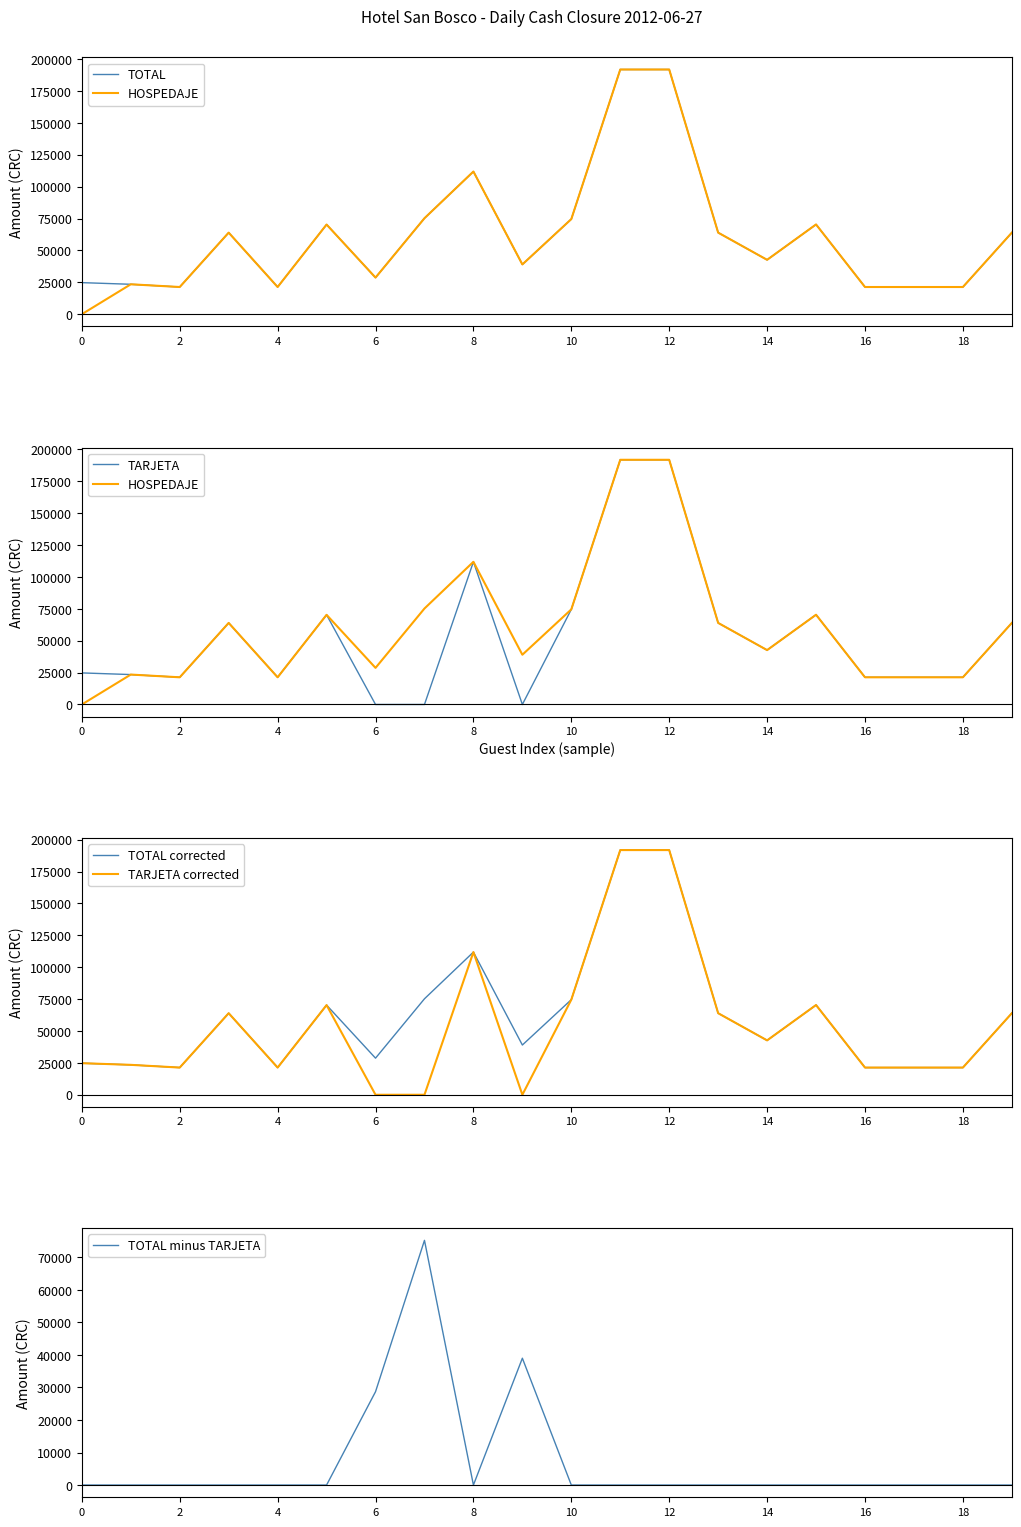

The value of TARJETA corrected at 12 is 257310.0. True or false?

False